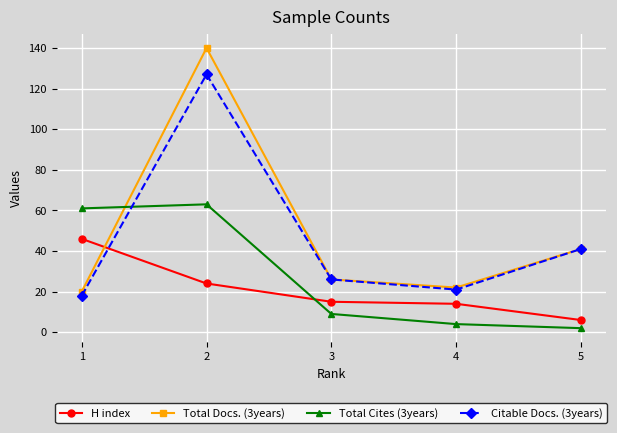

Rank the series by their maximum value, from highest to lowest.

Total Docs. (3years), Citable Docs. (3years), Total Cites (3years), H index